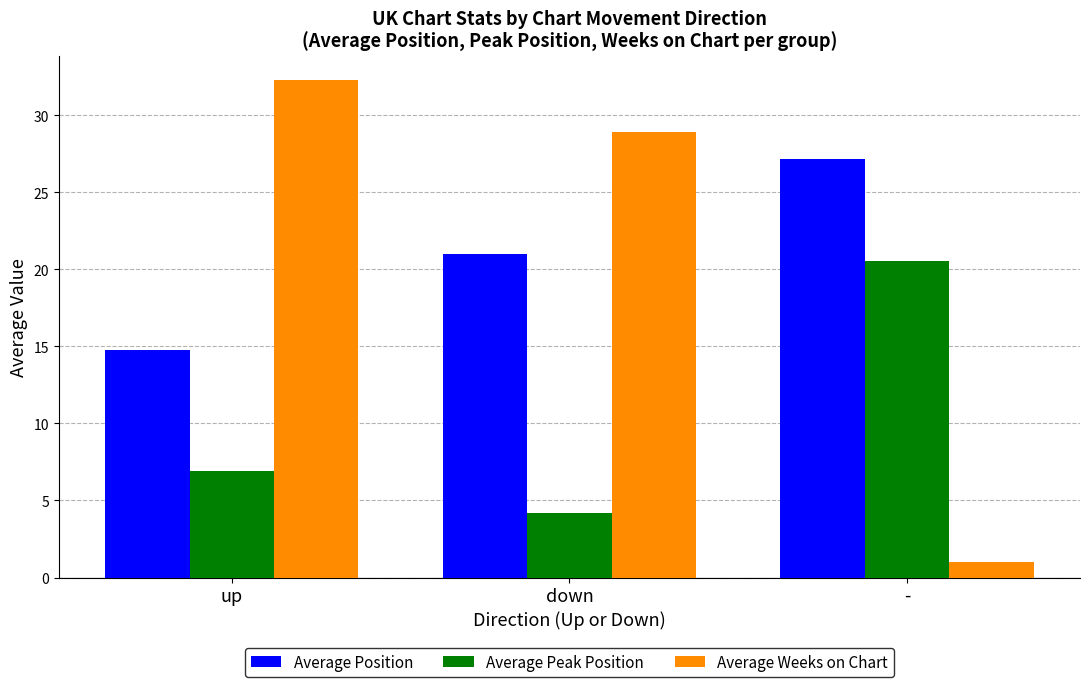

How many series are shown in this chart?

3